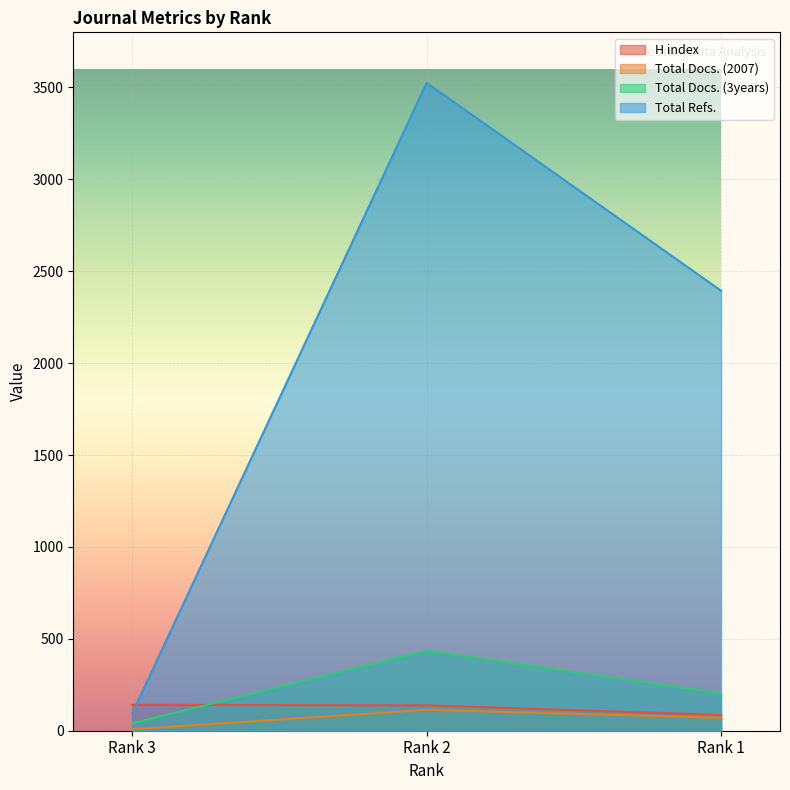

Which category has the highest value in the Total Docs. (3years) series?

Rank 2